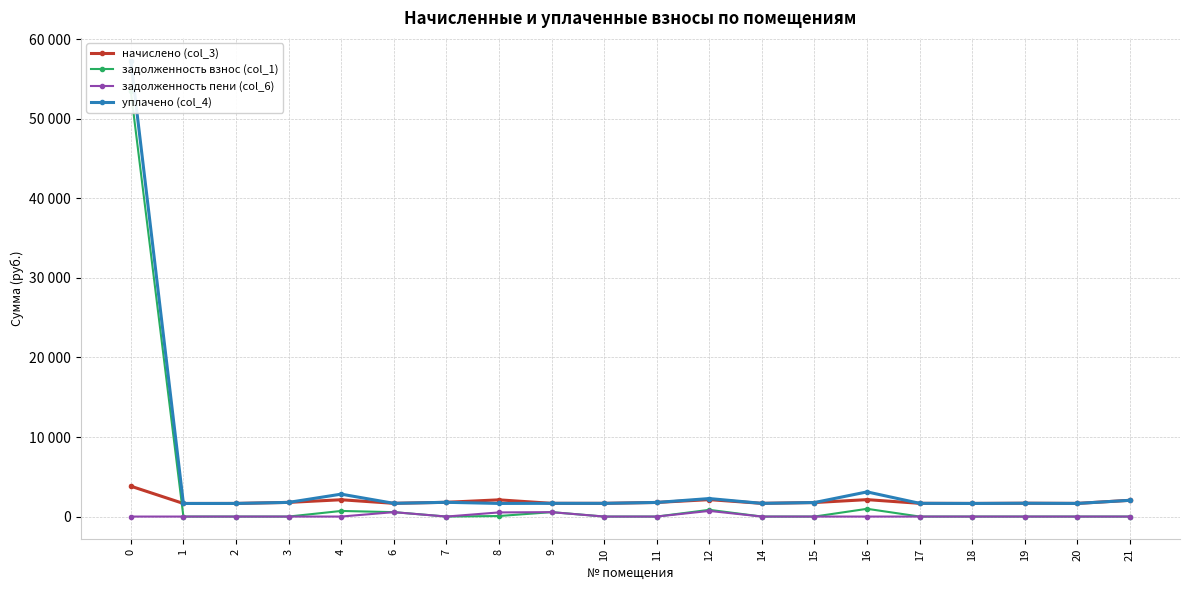

What are all the series names shown in the legend?

начислено (col_3), задолженность взнос (col_1), задолженность пени (col_6), уплачено (col_4)